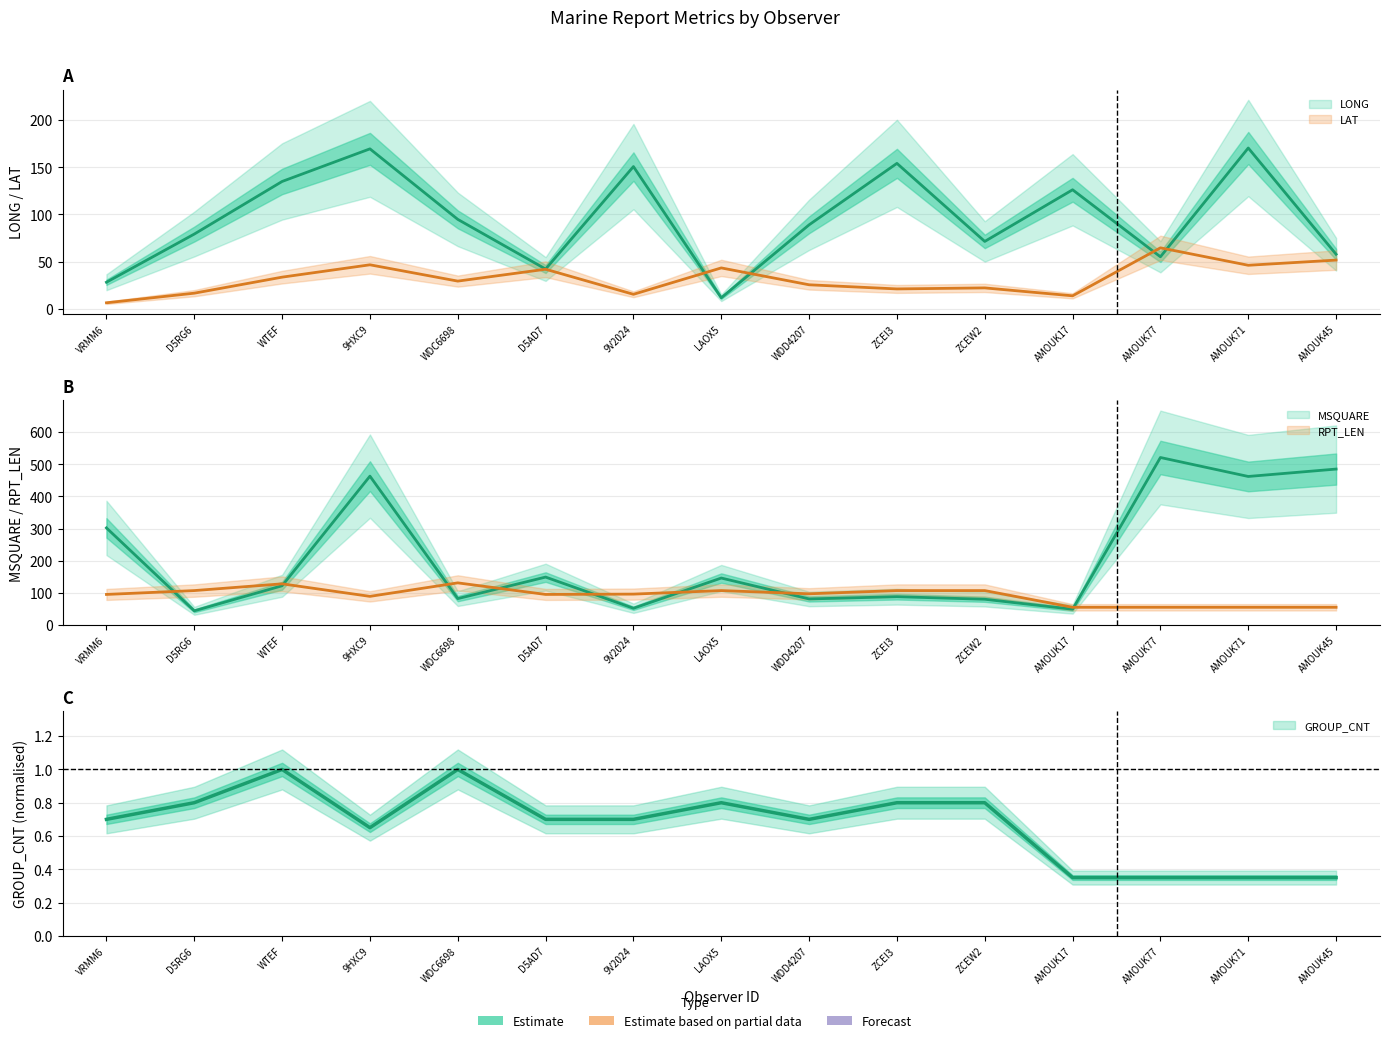

What is the greatest value displayed?

521.0